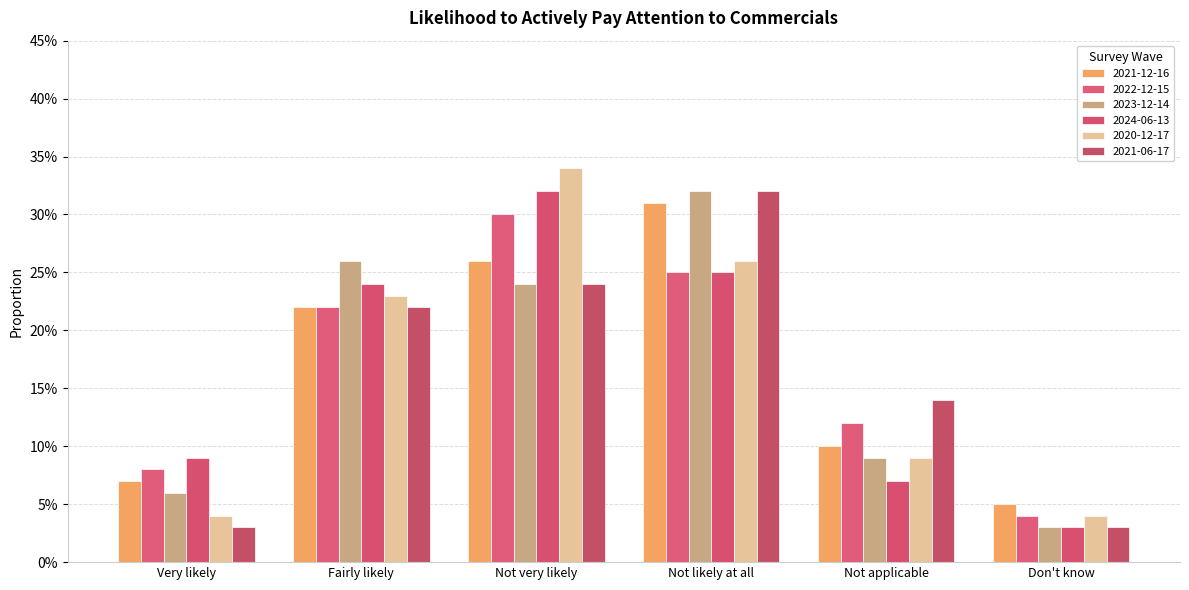

Does the chart contain stacked bars?

No